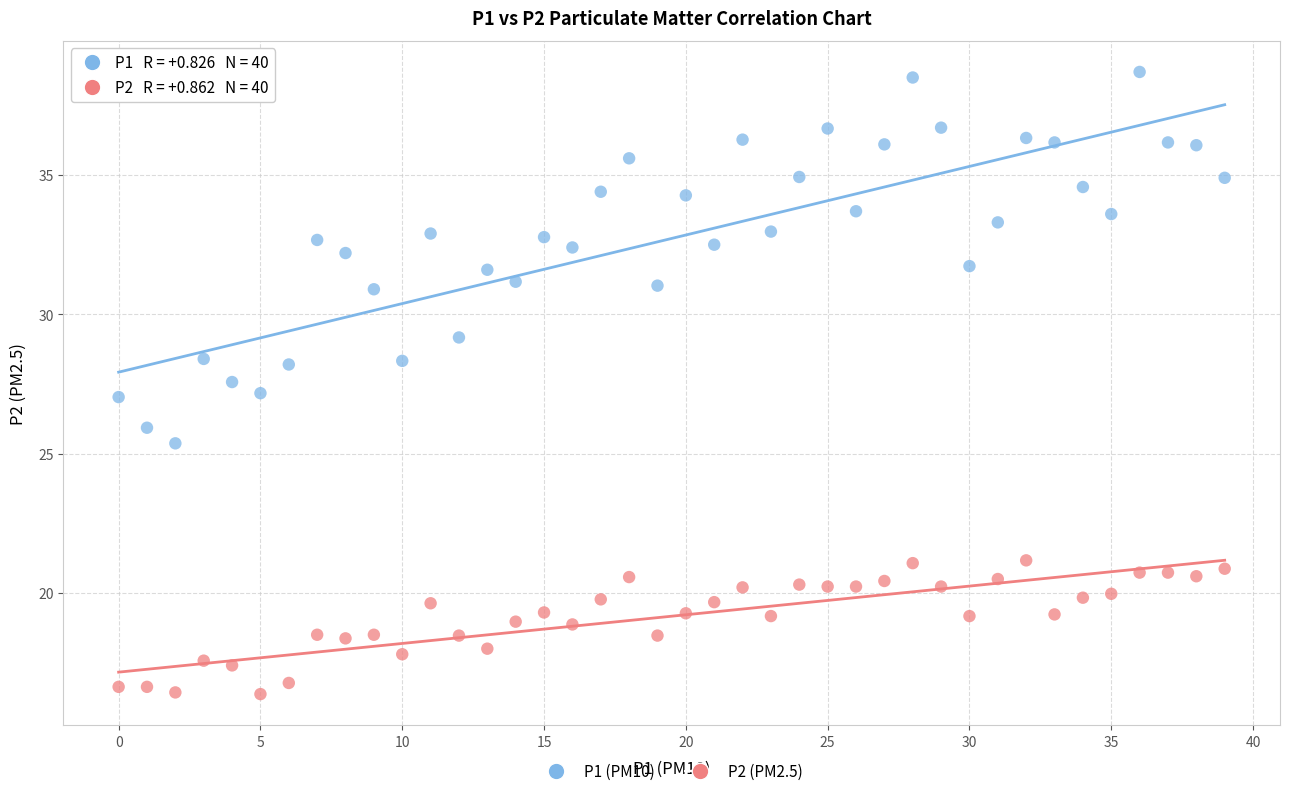

Across all data points, what is the range of Y values (max minus min)?

22.3